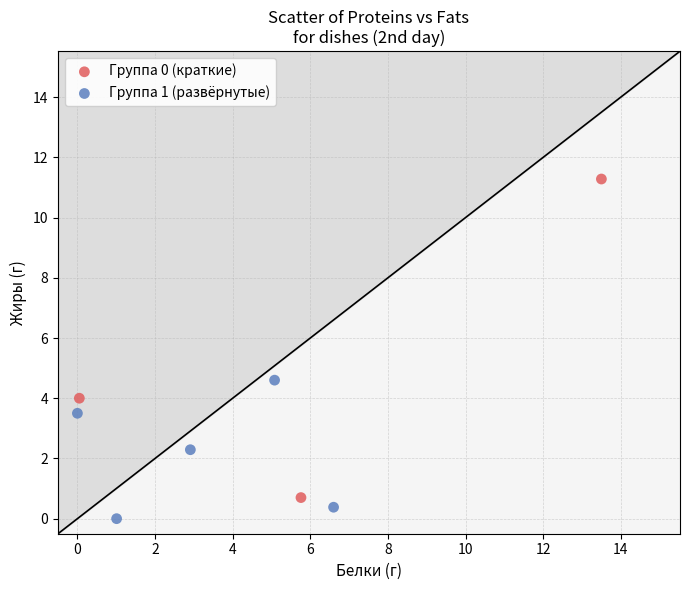

What are all the series names shown in the legend?

Группа 0 (краткие), Группа 1 (развёрнутые)